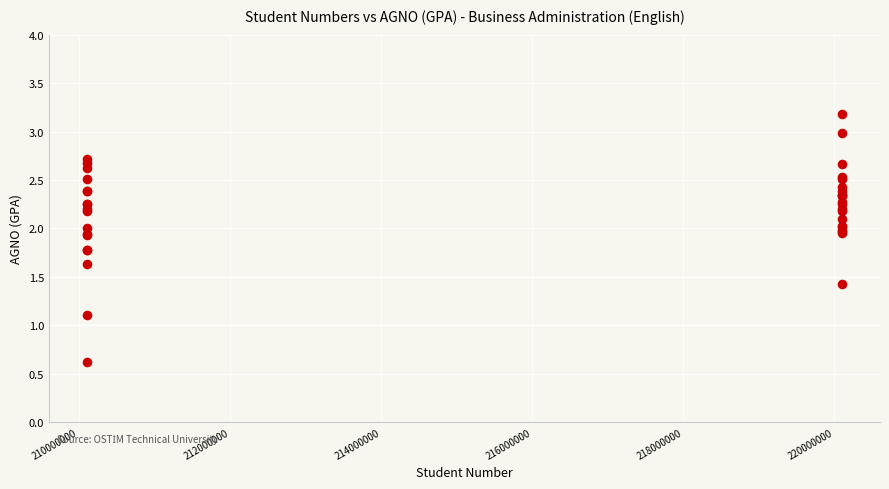

What Y value in the scatter plot is closest to 1?

1.1